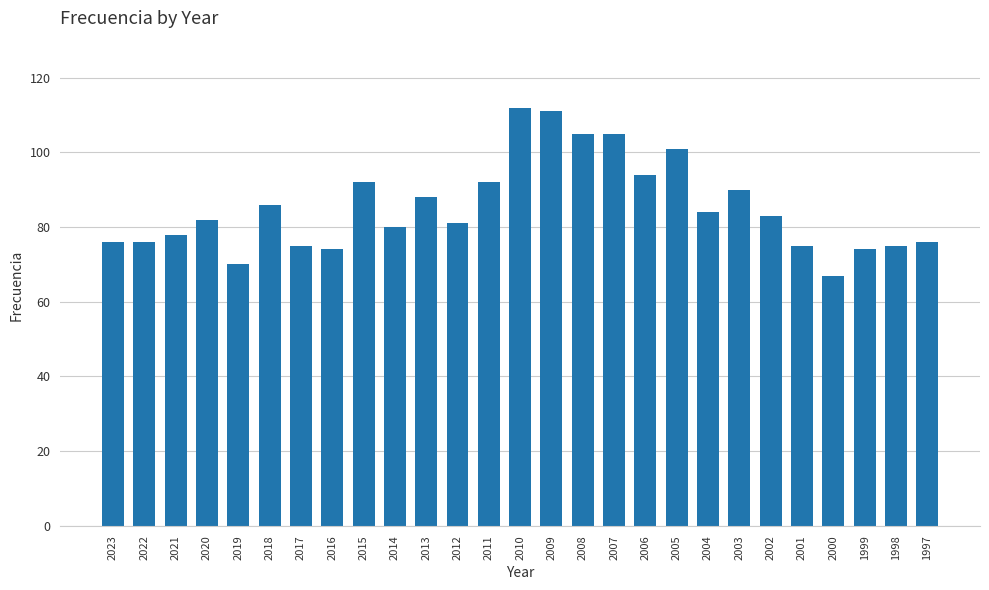

What is the minimum value shown in the chart?

67